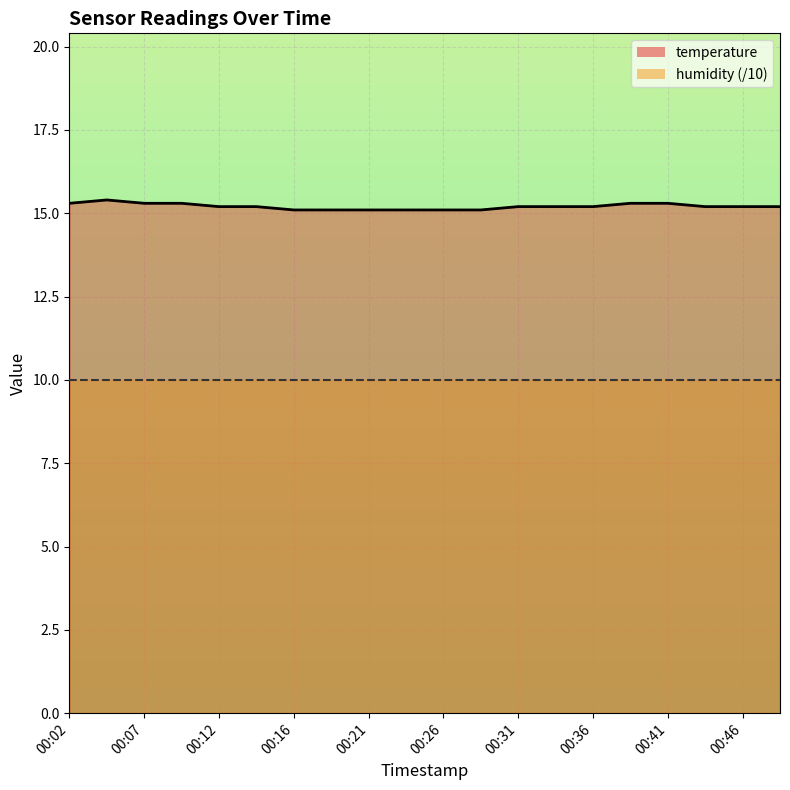

What is the maximum value shown in the chart?

15.4